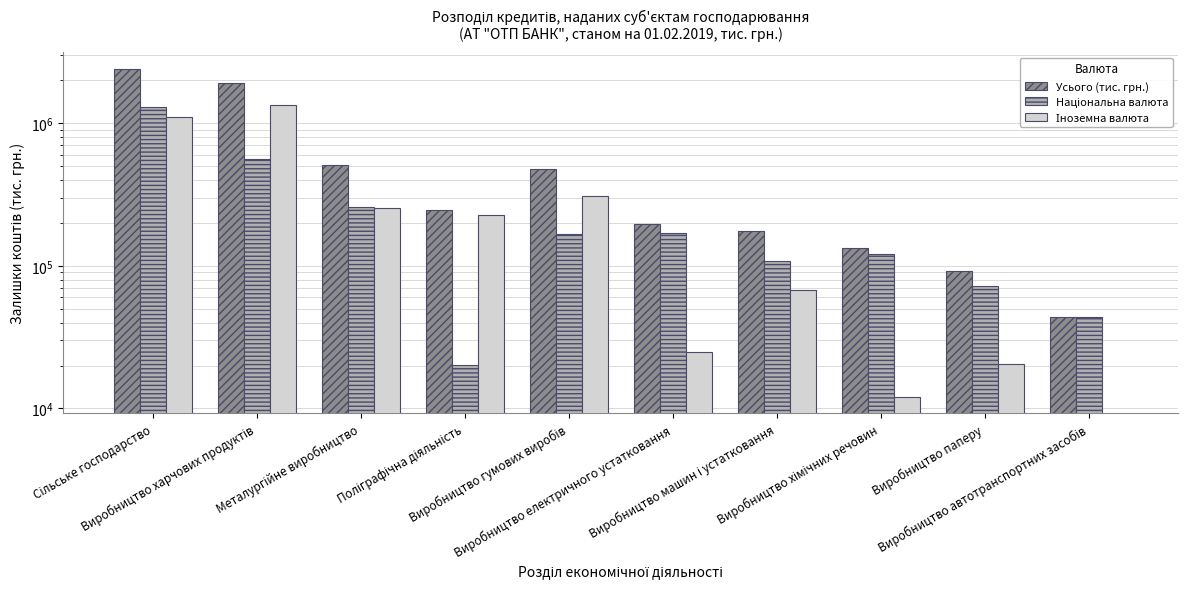

At which label does Усього (тис. грн.) first exceed 247039?

Сільське господарство